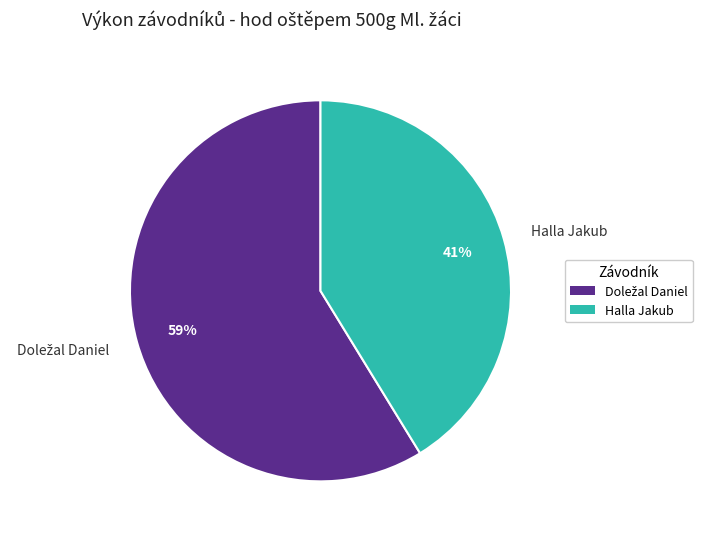

To the nearest percent, what is the difference between the largest and smallest slice percentages?

18%